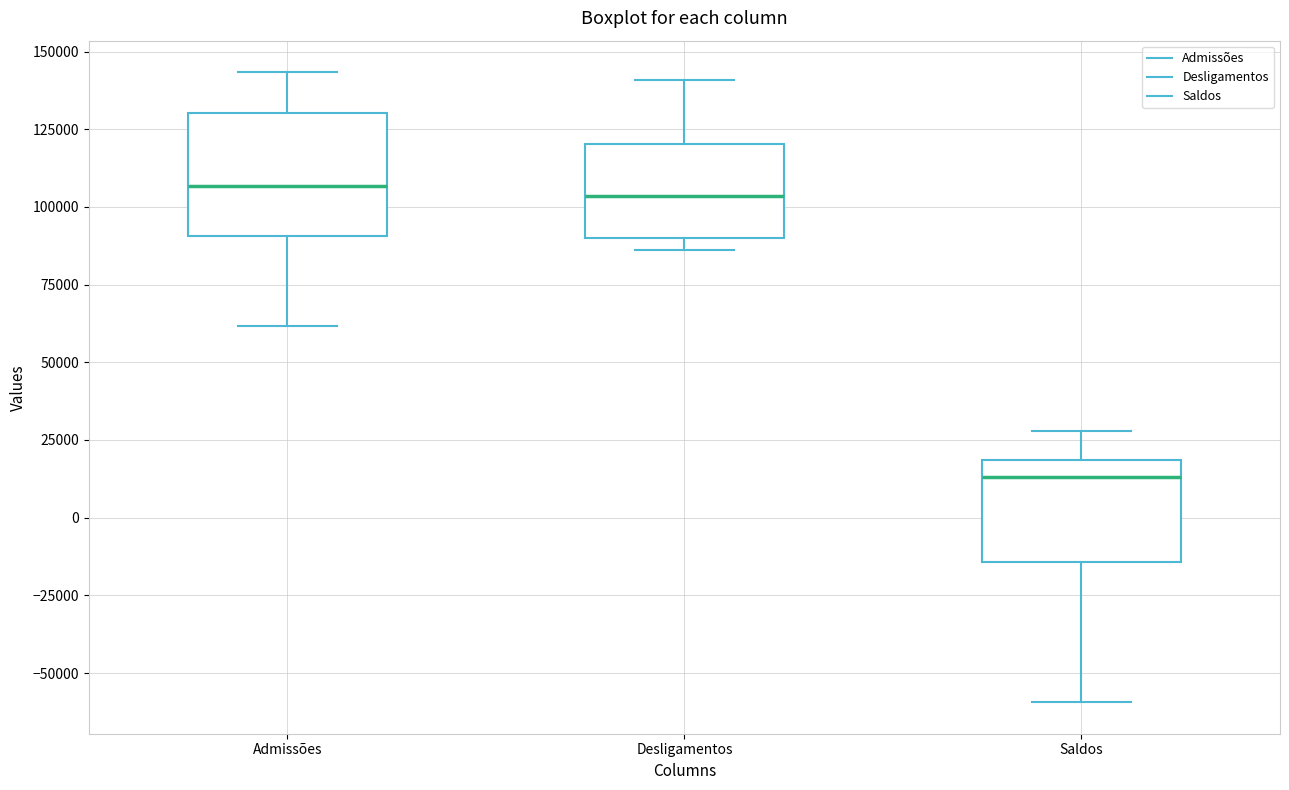

Reading left to right, read every box against the y-axis: the position of its median line, the range the box covers, and the ends of its whiskers. The values are not printed on the chart, so give them approximately, as read against the axis.

Admissões: median 105000, box 90000 to 130000, whiskers 60000 to 145000
Desligamentos: median 105000, box 90000 to 120000, whiskers 85000 to 140000
Saldos: median 15000, box -15000 to 20000, whiskers -60000 to 30000